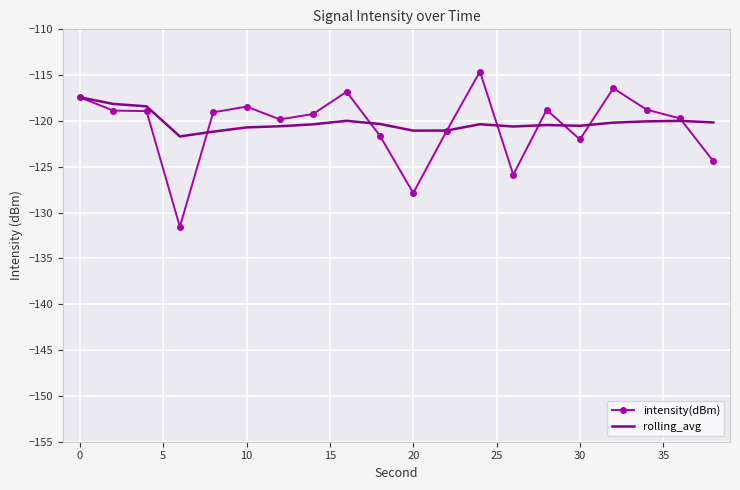

What is the maximum value for rolling_avg?

-117.4